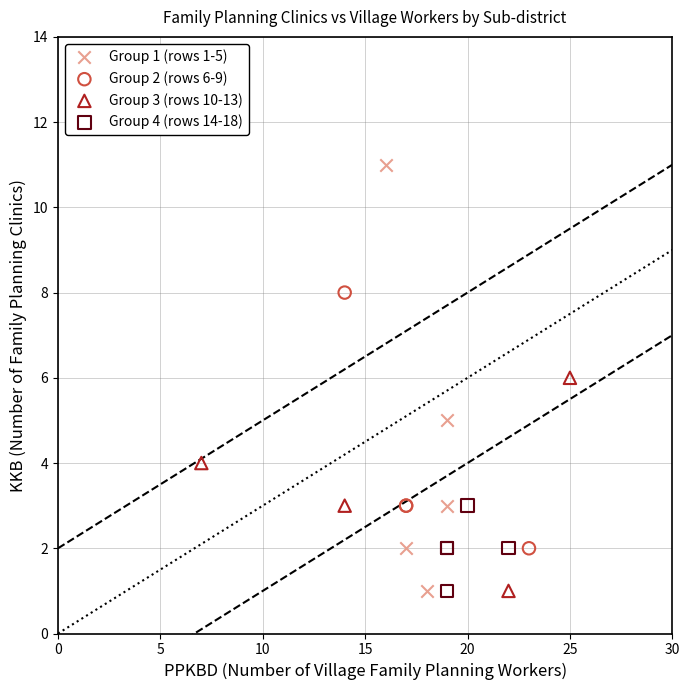

Which series has the largest Y range (max minus min)?

Group 1 (rows 1-5)